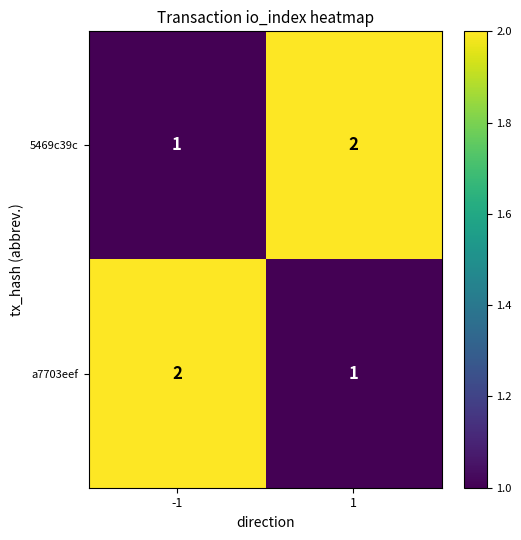

Is it true that 5469c39c equals 1 at 1?

False